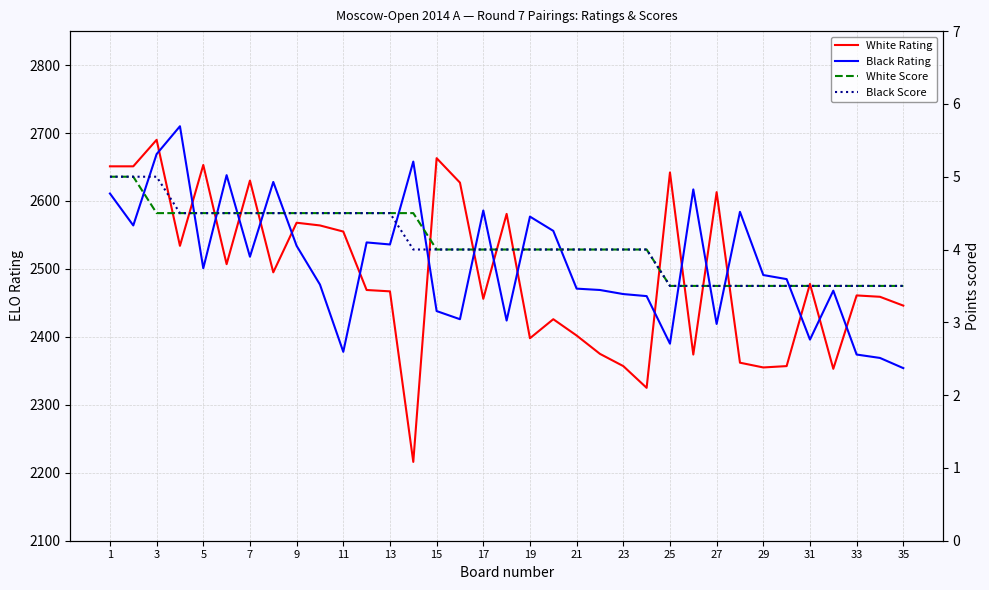

True or false: Black Rating has more than 2 points higher than both neighbors.

True